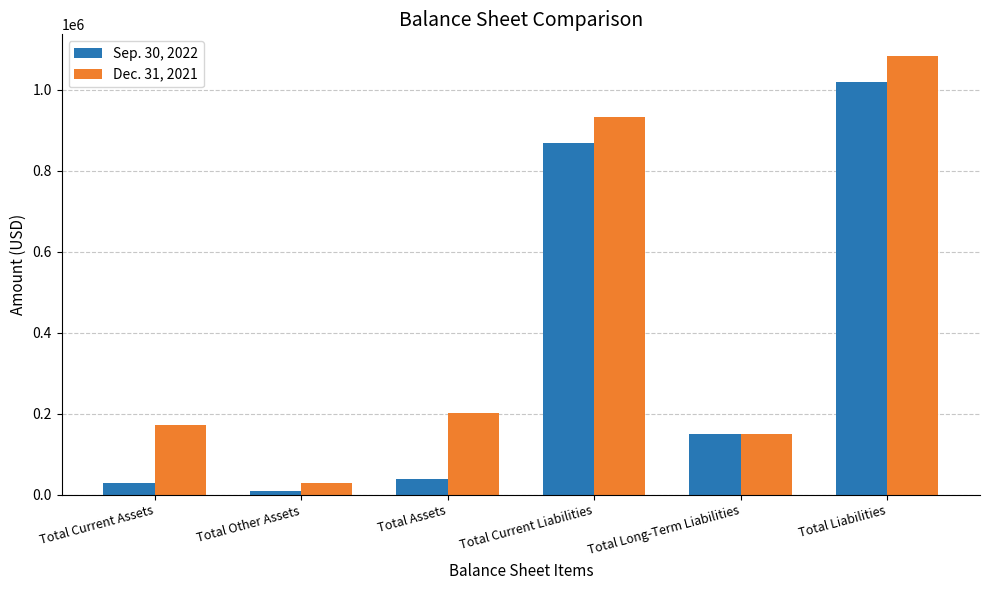

Reading right to left, extract all data points from this chart.

Sep. 30, 2022: 1017826	150000	867826	38747	9310	29437
Dec. 31, 2021: 1082338	150000	932338	201723	28473	173250